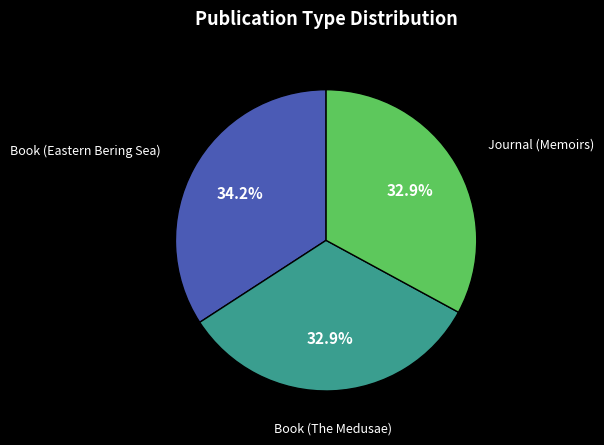

Which slice is the largest?

Book (Eastern Bering Sea)